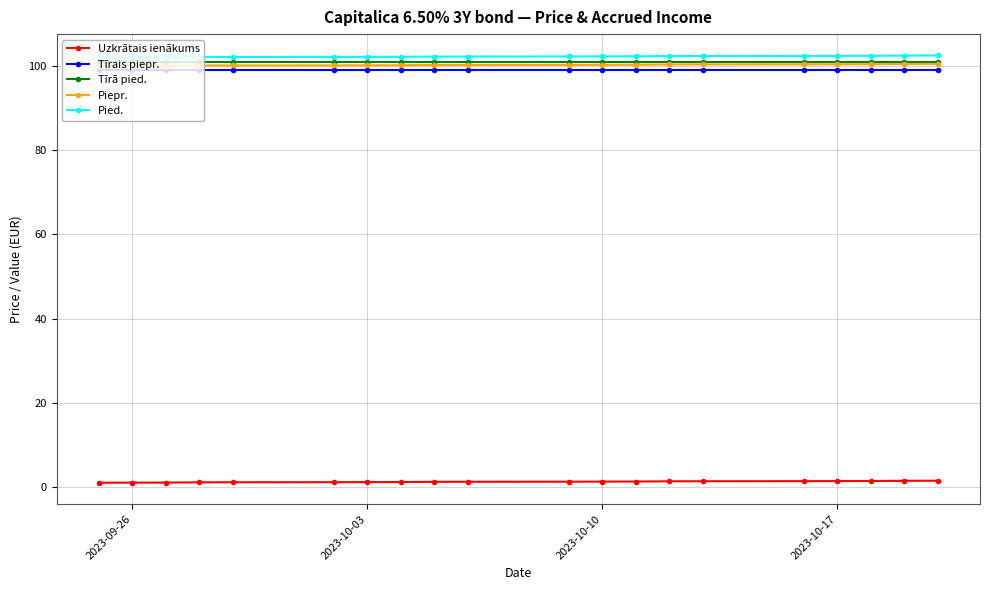

What is the highest value of the Tīrā pied. series?

101.0